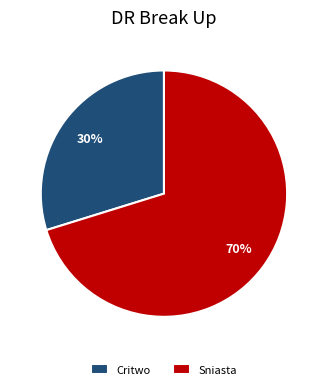

Which slice is the largest?

Sniasta